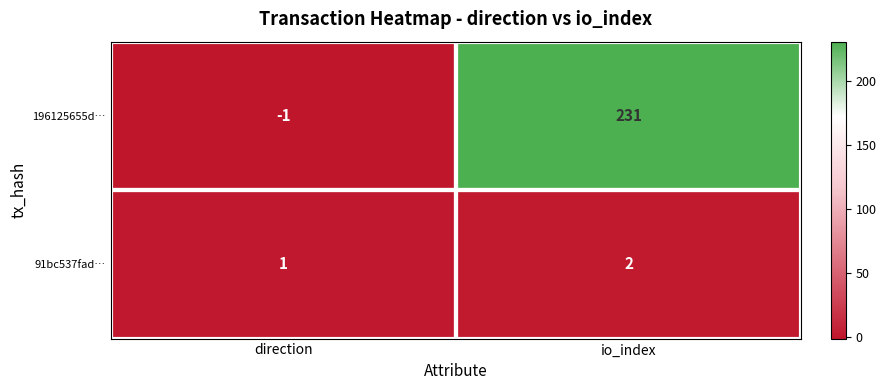

Which label corresponds to the largest value in the chart?

io_index